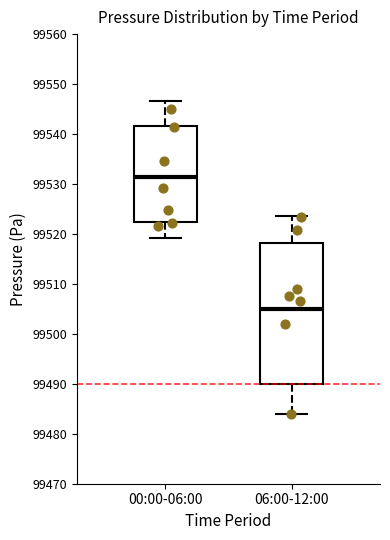

Which box is the tallest, from its lower edge to its upper edge?

06:00-12:00